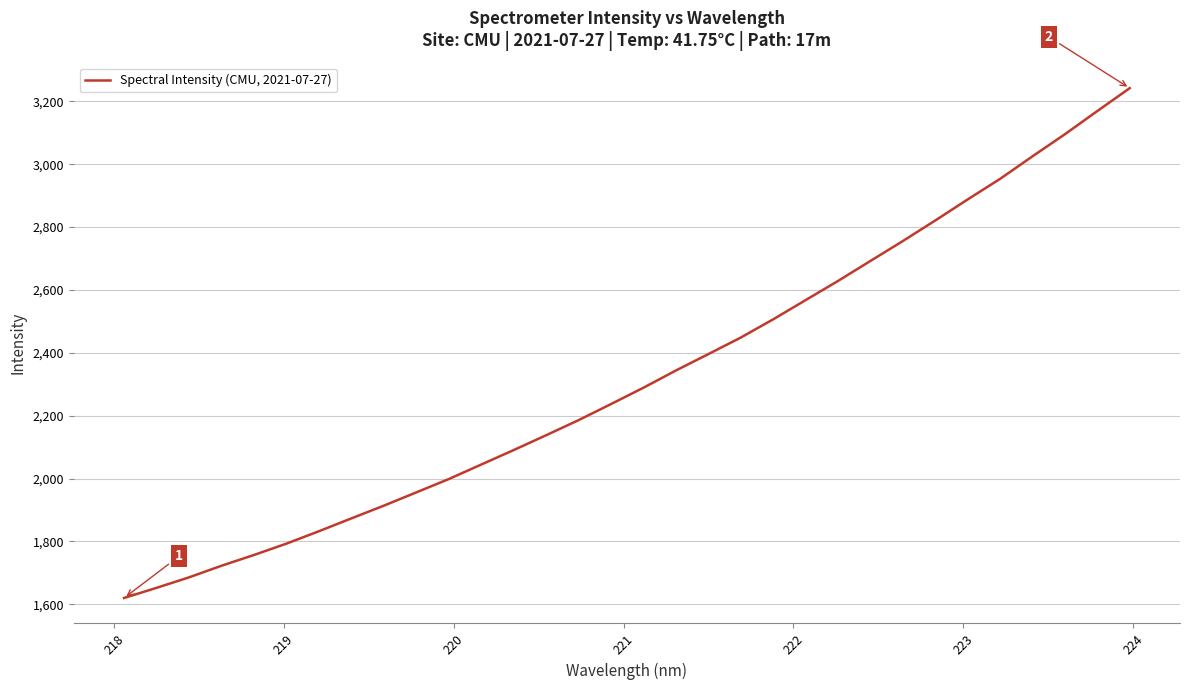

What is the minimum value shown in the chart?

1620.1